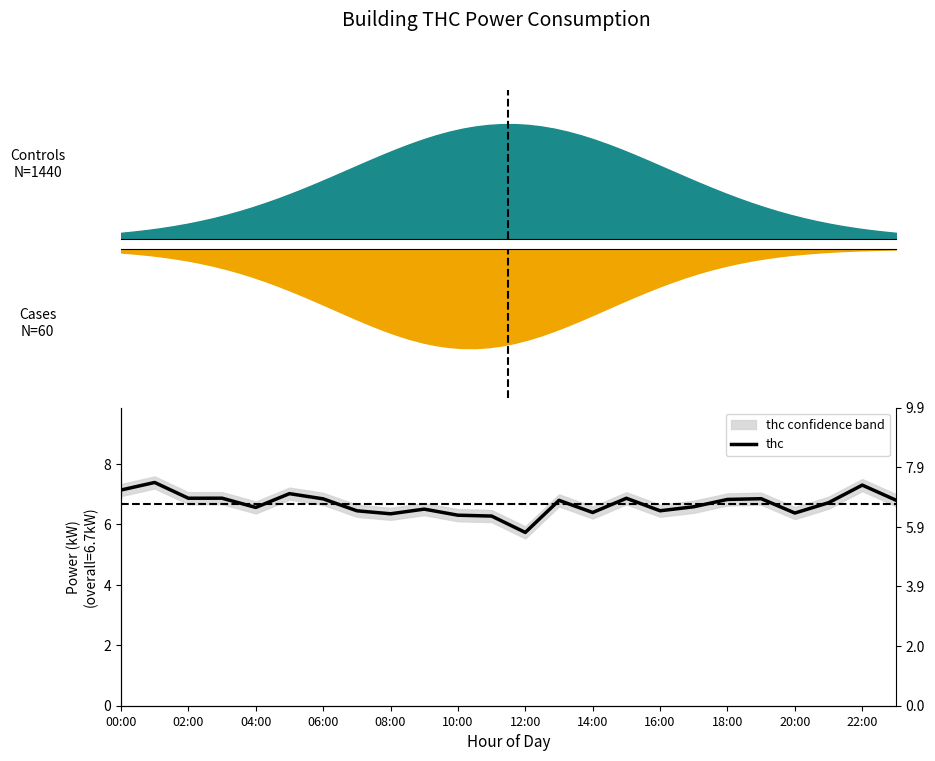

How many lines are shown in the chart?

1